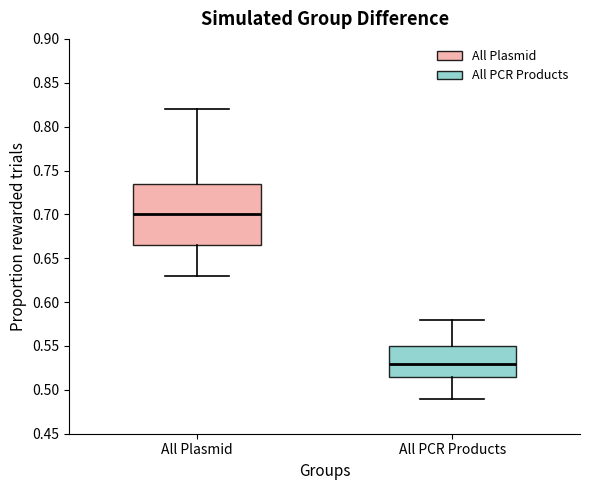

Reading left to right, transcribe this box plot: for each box, give where its median line is, the range the box spans, and where its two whiskers end, as read against the y-axis. The values are not printed on the chart, so give them approximately, as read against the axis.

All Plasmid: median 0.700, box 0.665 to 0.735, whiskers 0.630 to 0.820
All PCR Products: median 0.530, box 0.515 to 0.550, whiskers 0.490 to 0.580